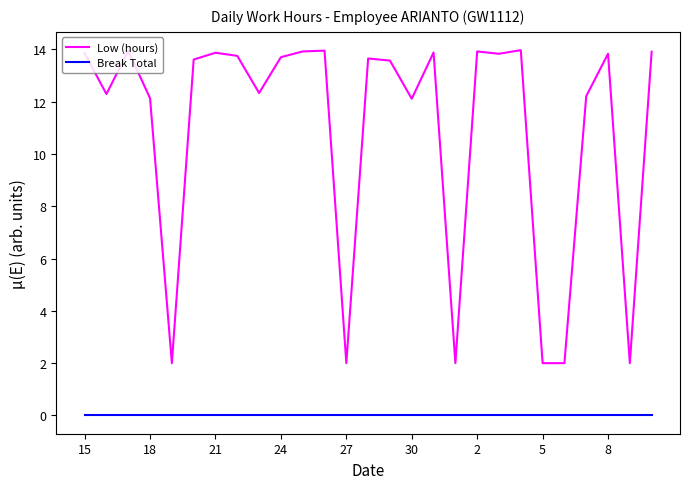

Does the chart have visible grid lines?

No